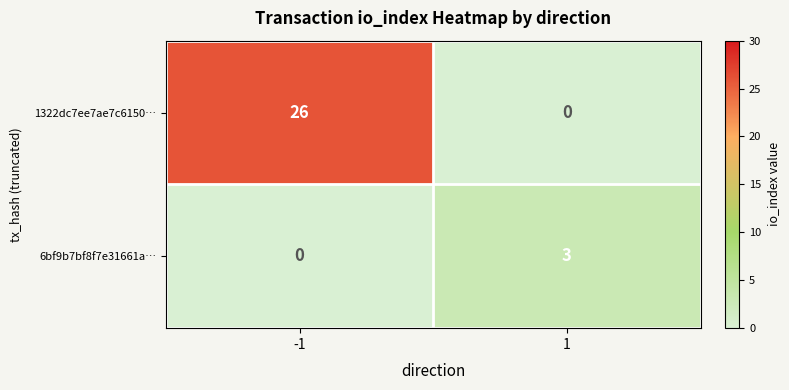

What is the difference between the maximum and minimum values in the 1322dc7ee7ae7c6150… series?

26